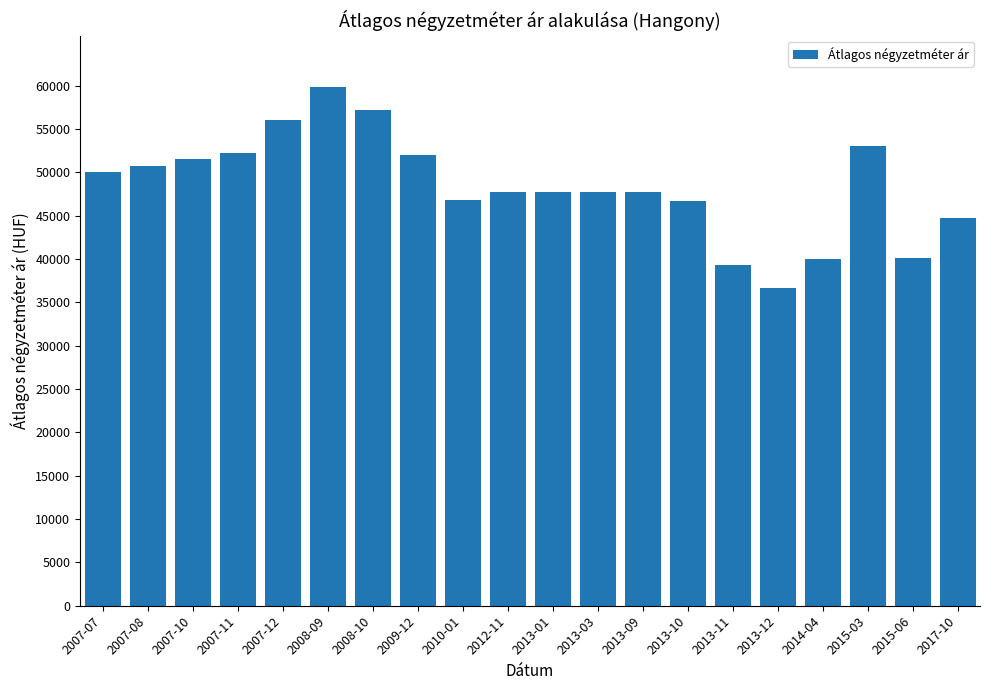

How many data points are less than 47692?

7